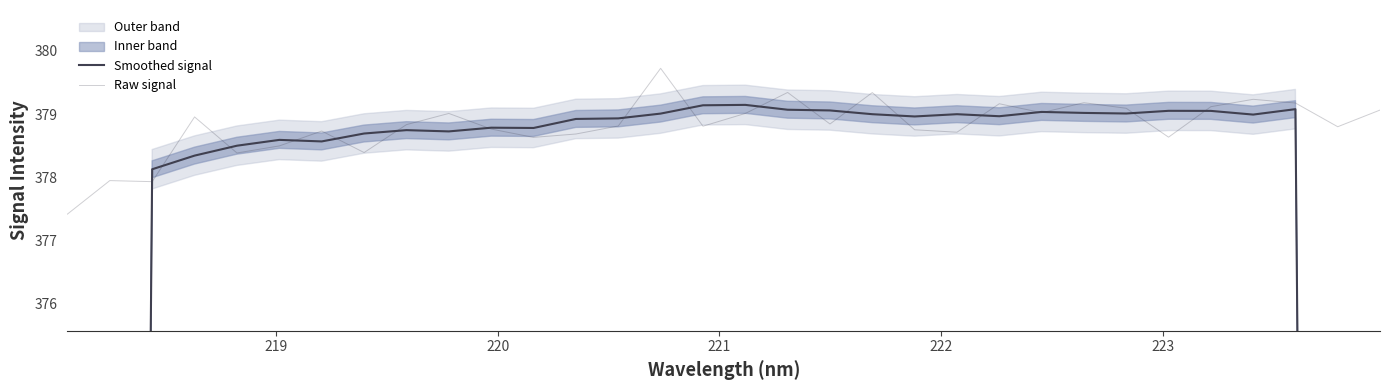

List the series in order of their peak value, lowest first.

Smoothed signal, Raw signal